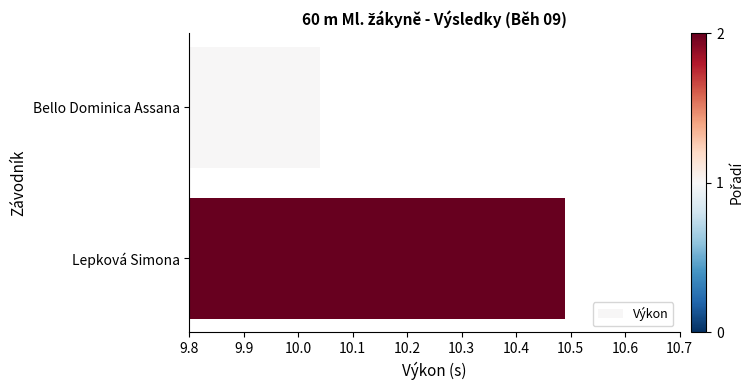

At which category does the chart reach its minimum across all series?

Bello Dominica Assana